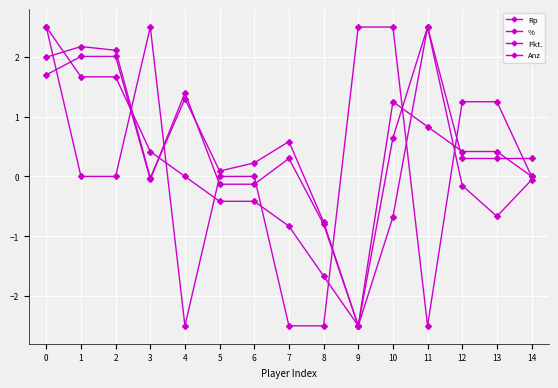

What is the difference between the maximum and second lowest values in the Anz series?

5.0